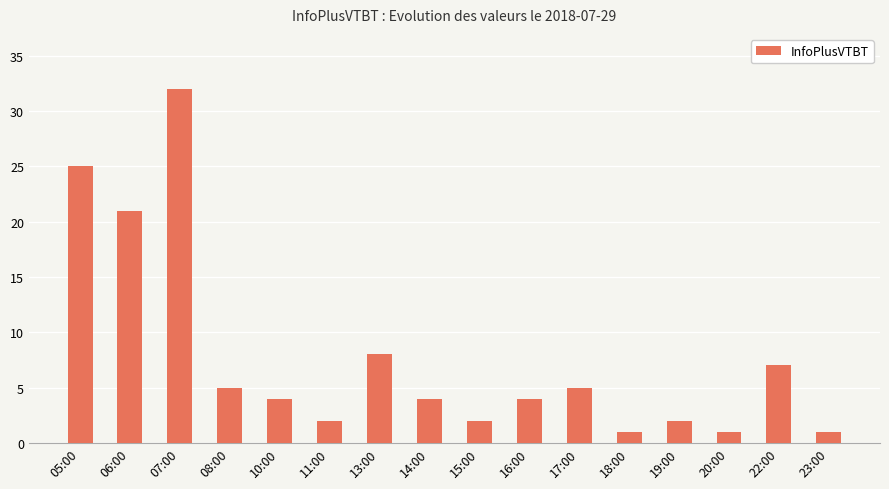

What is the average value?

8